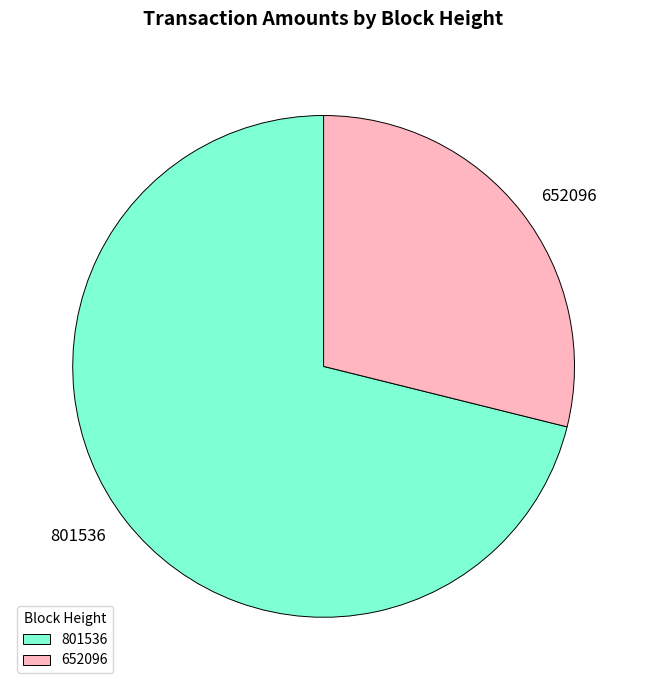

What is the largest slice in the pie chart?

801536